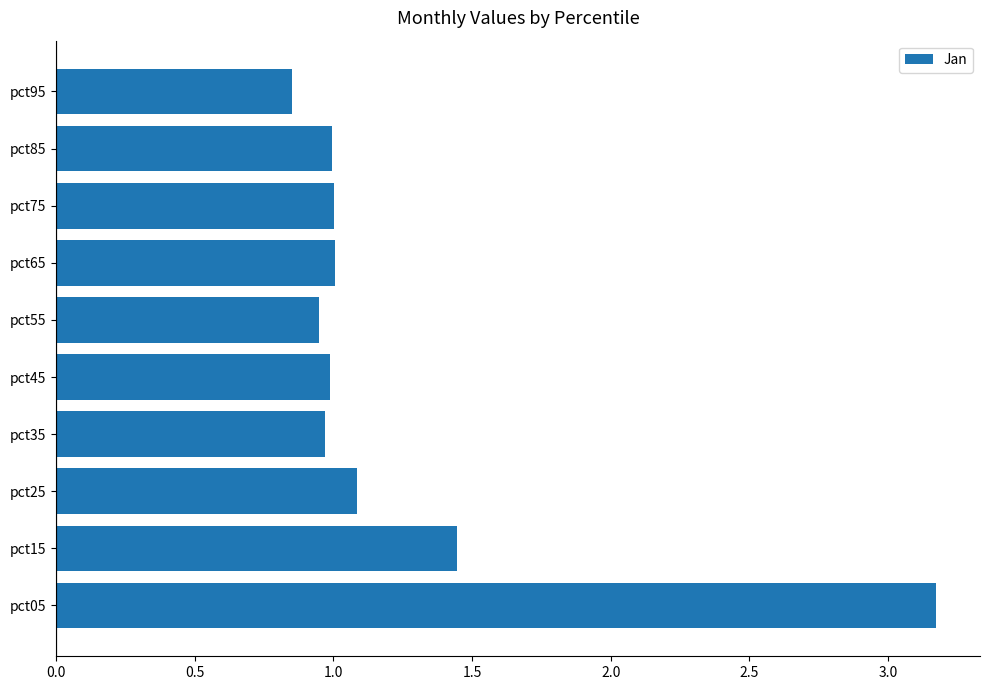

At which label is the value closest to 2?

pct15